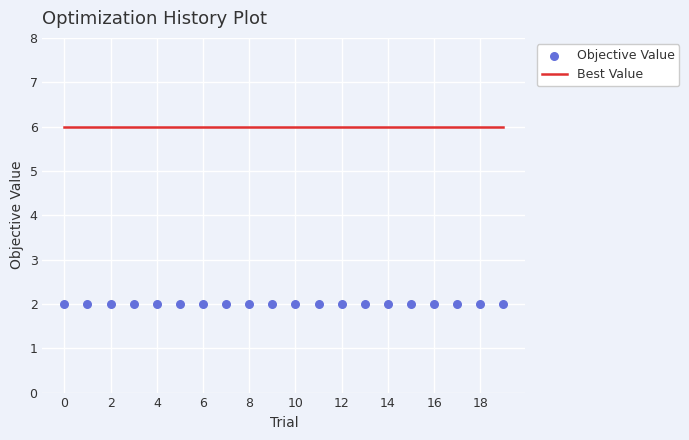

Which series has the largest total across all categories?

Best Value